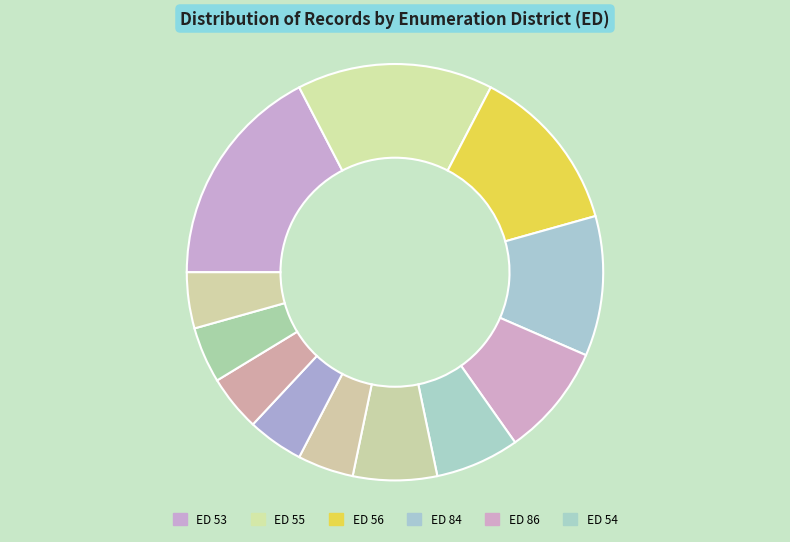

Is there a majority slice in this chart?

No